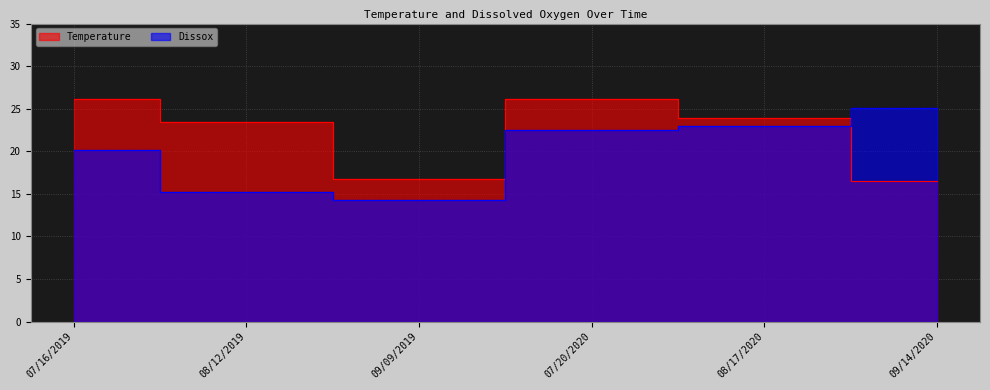

Reading left to right, list all the values displayed in this chart.

Temperature: 26.1	23.5	16.8	26.2	23.9	16.5
Dissox: 20.1	15.3	14.2	22.5	23.0	25.1